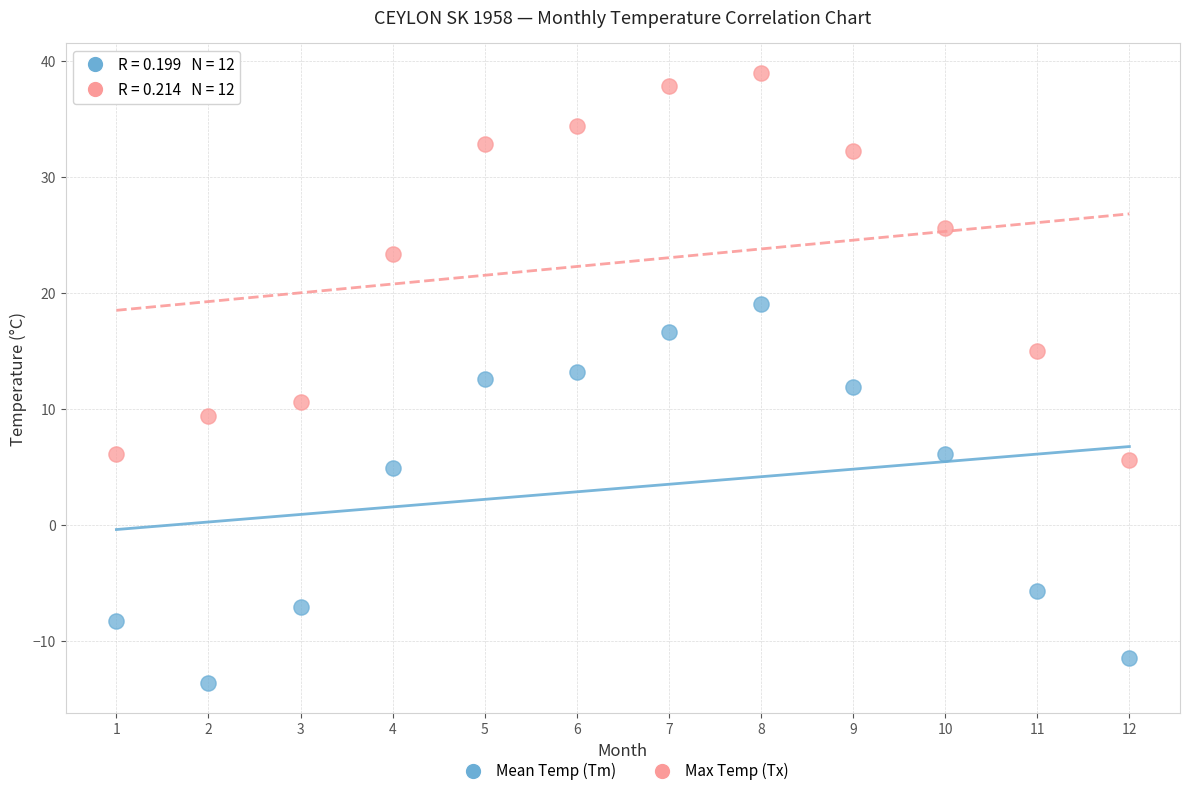

Which series has the largest Y range (max minus min)?

Max Temp (Tx)